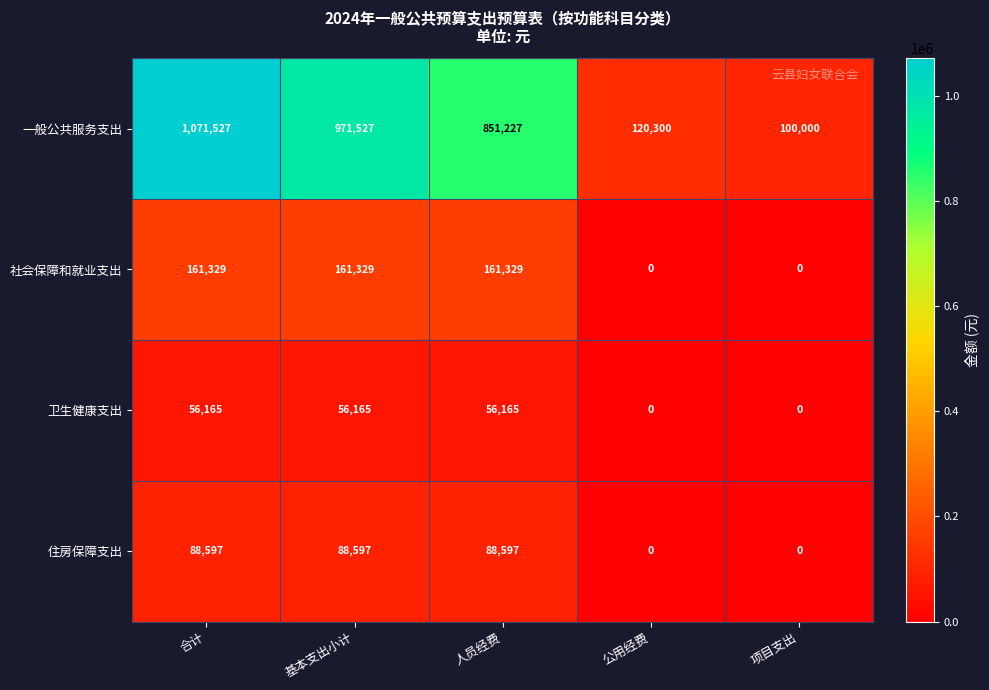

Which series has the largest range (max minus min)?

一般公共服务支出